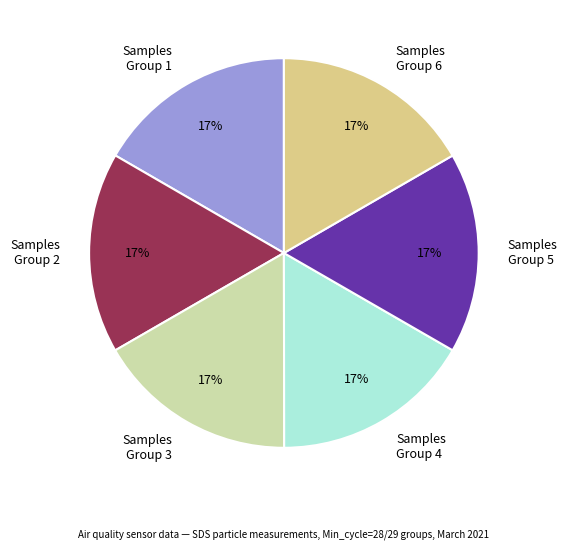

To the nearest percent, what is the combined percentage of Samples Group 6 and Samples Group 5?

33%